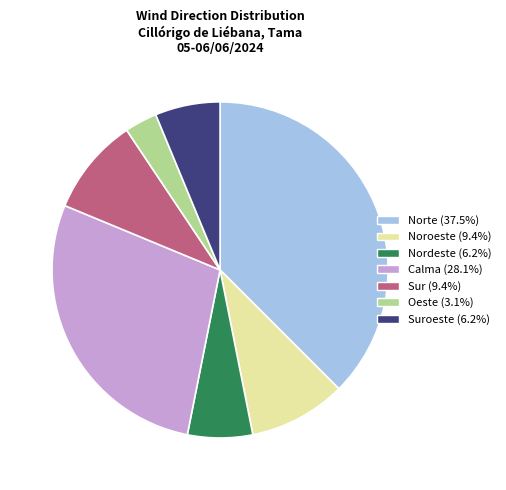

What is the ratio of the value at Nordeste (6.2%) to the value at Noroeste (9.4%)?

0.7